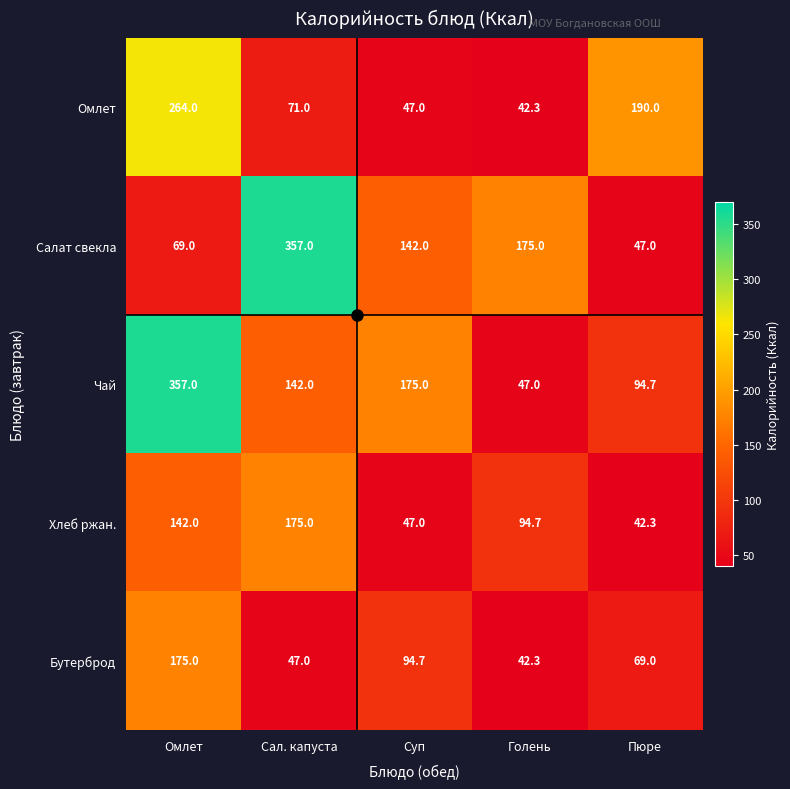

What is the maximum value shown in the chart?

357.0